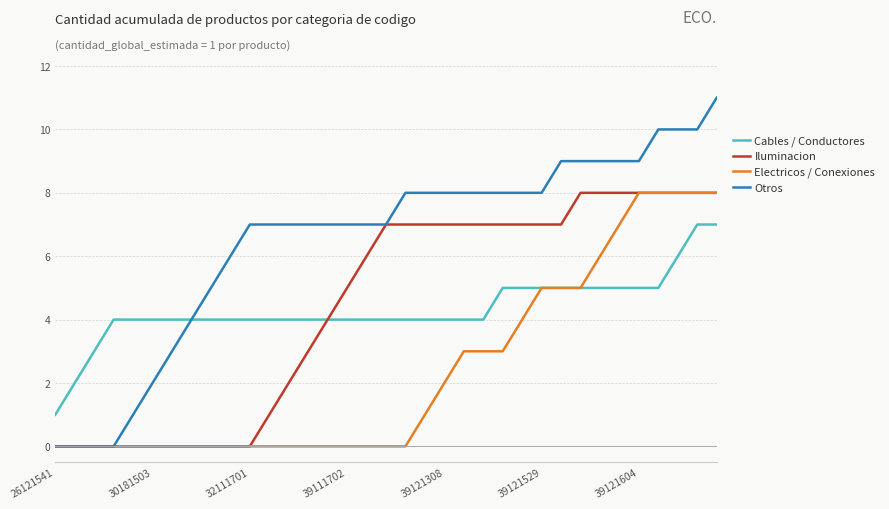

Which series has the widest spread of values?

Otros